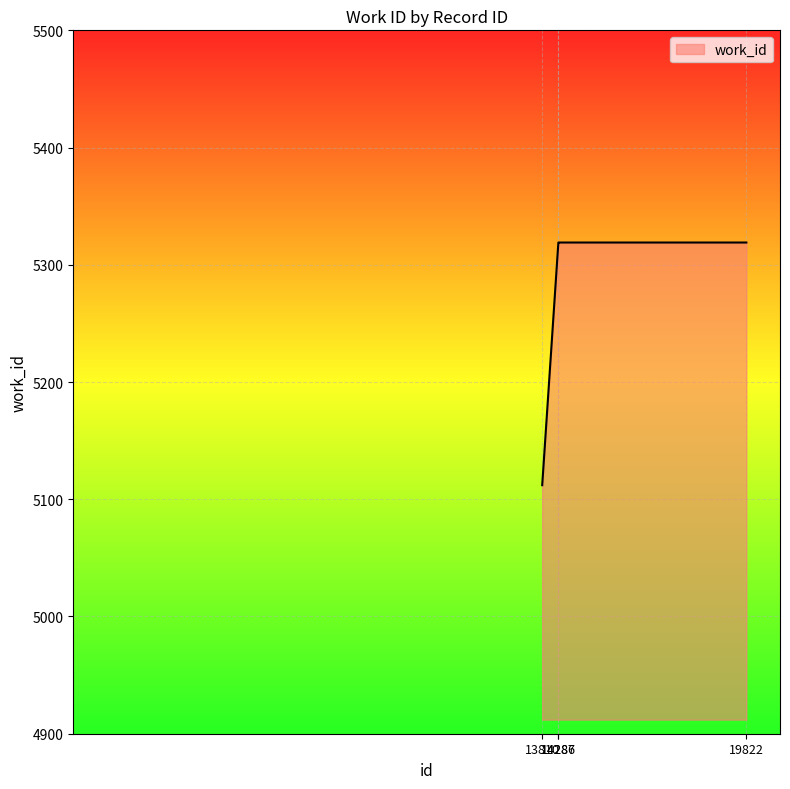

What is the approximate value at 14286?

5319